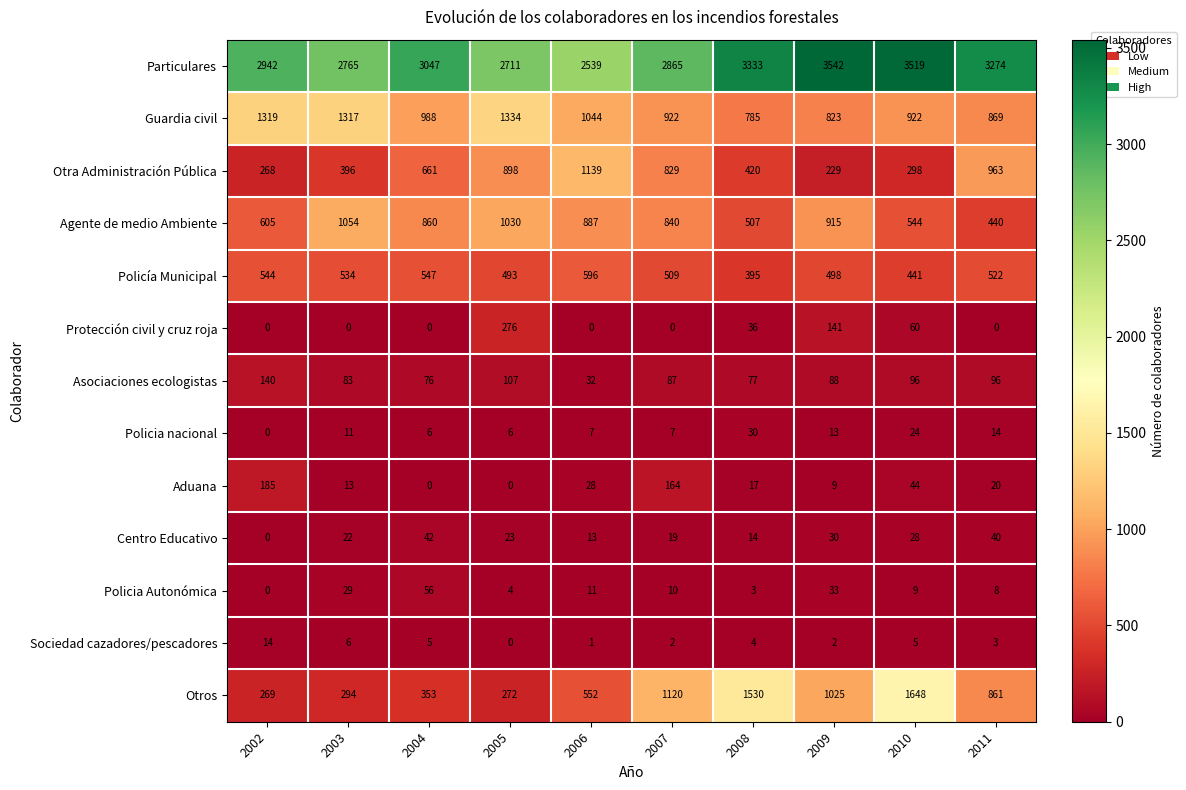

How many series are shown in this chart?

13